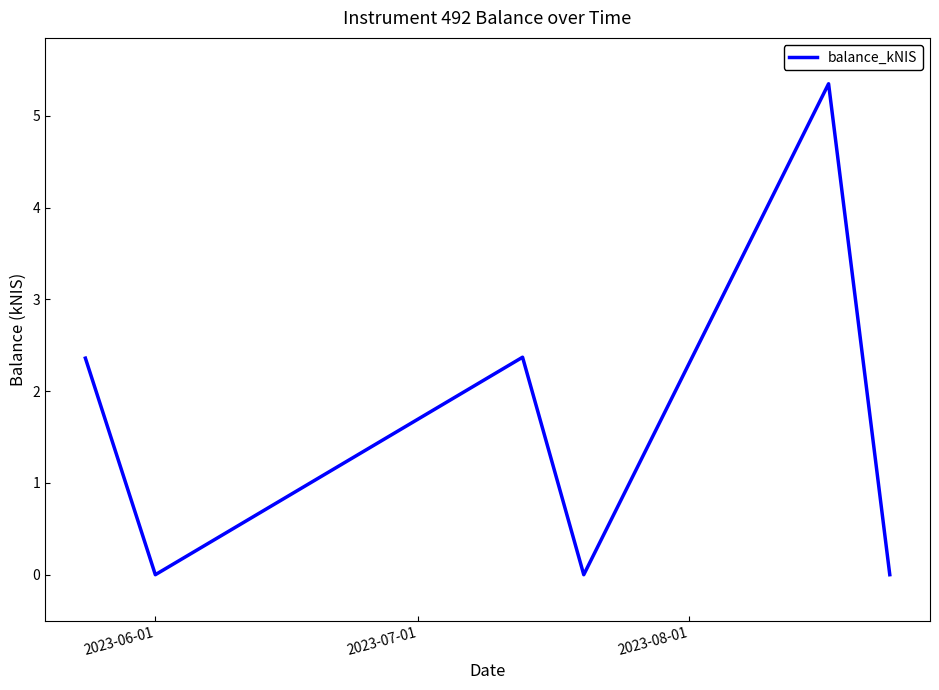

How many interior local peaks (higher than both neighbors) does the data have?

2